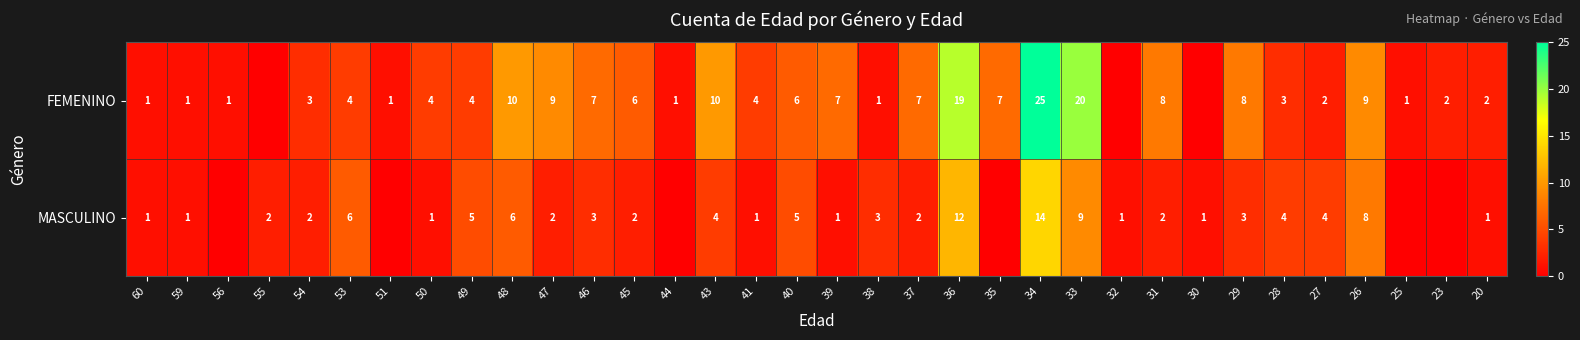

True or false: MASCULINO has a value of 1 at 39.

True